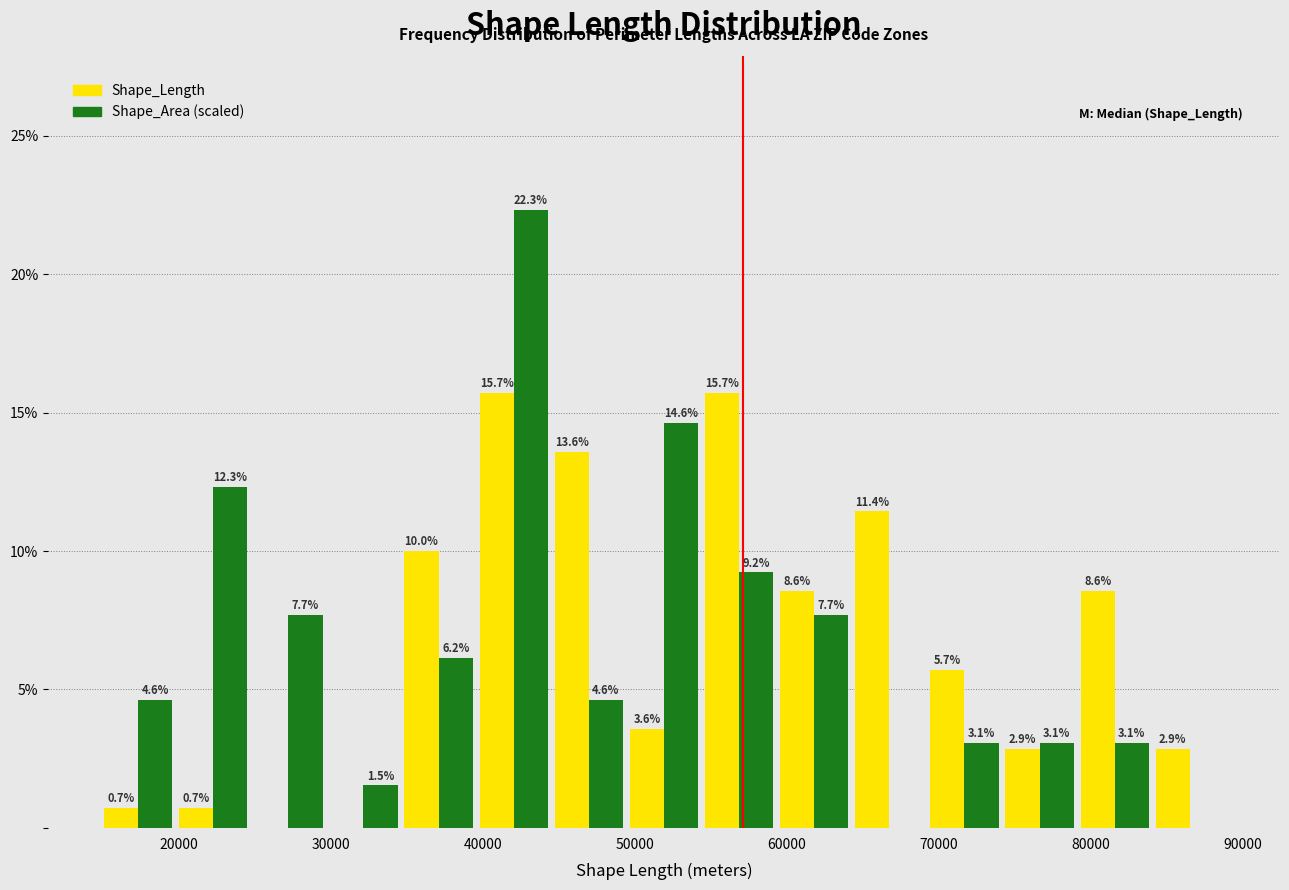

In the Shape_Area (scaled) series, which range on the x-axis has the tallest bar?

40000 to 45000